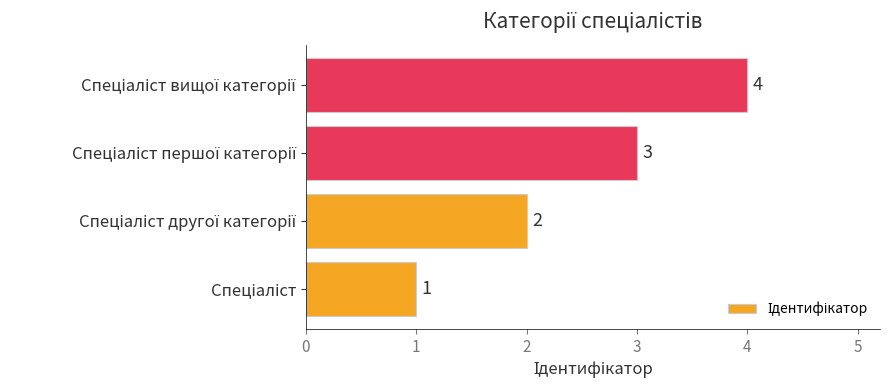

How many values are between 2 and 4?

3